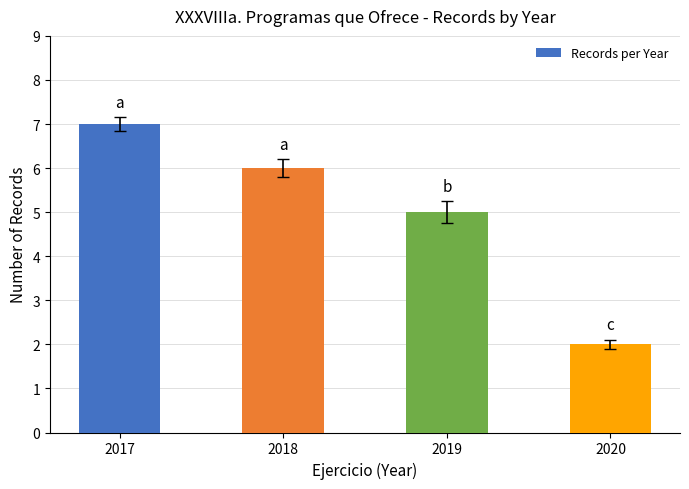

Reading left to right, extract all data points from this chart.

2017=7	2018=6	2019=5	2020=2